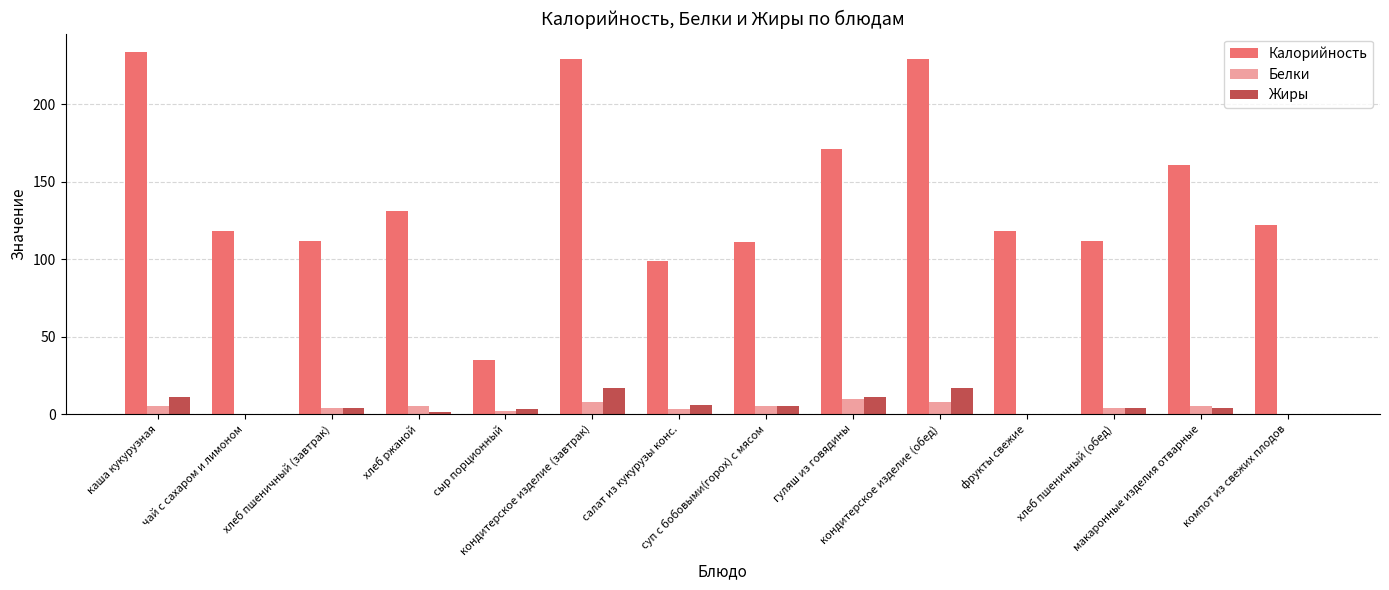

Count the number of data series in this chart.

3